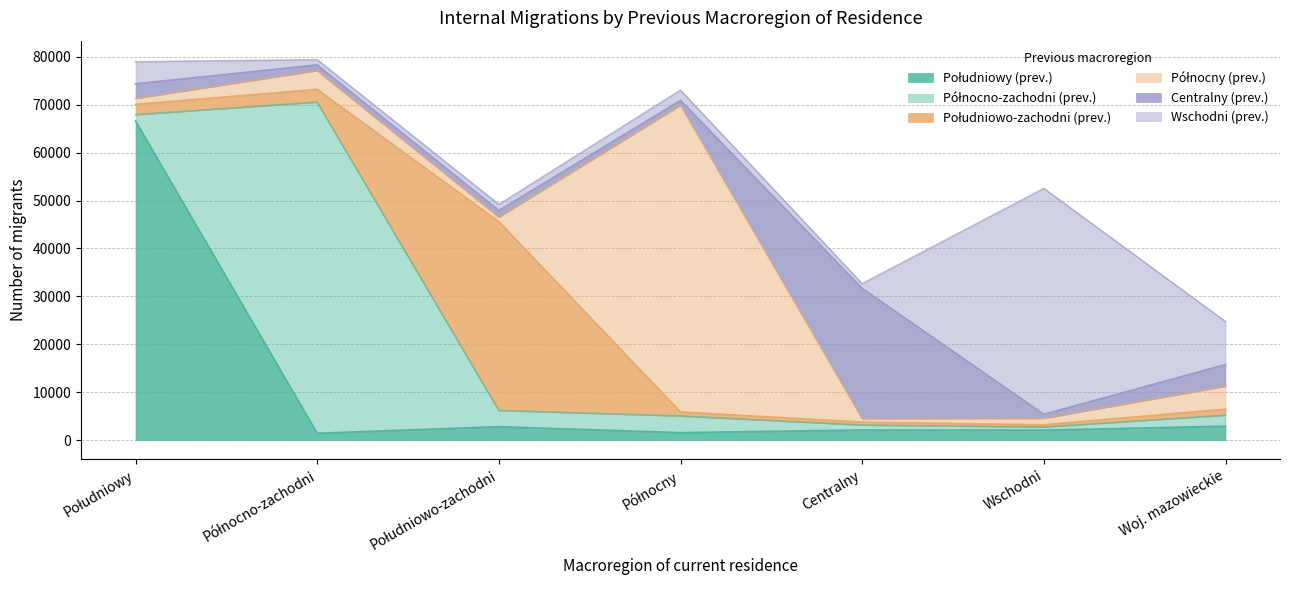

What is the minimum value shown in the chart?

475